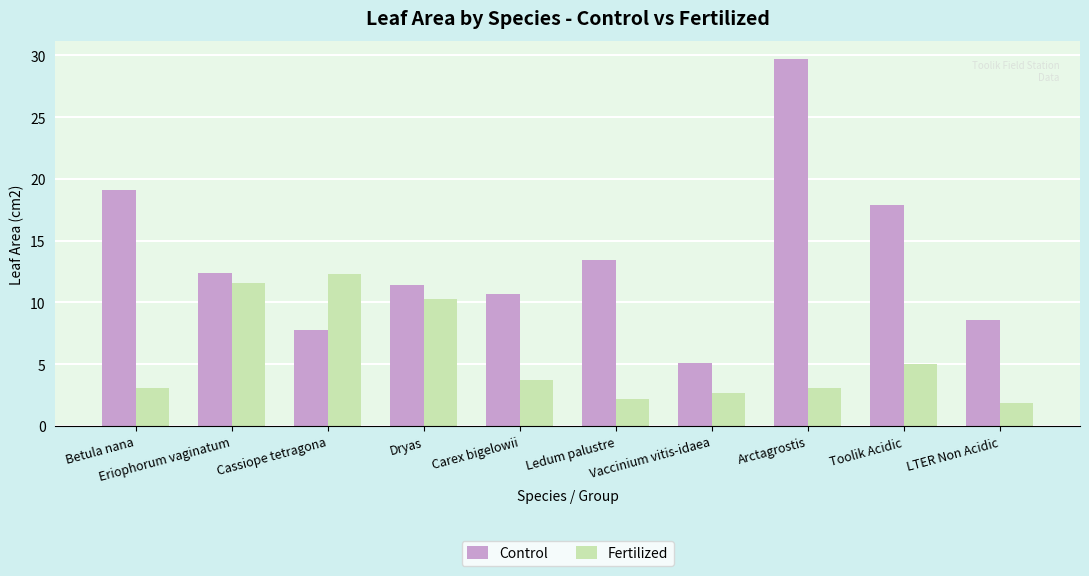

Rank the series by their maximum value, from lowest to highest.

Fertilized, Control